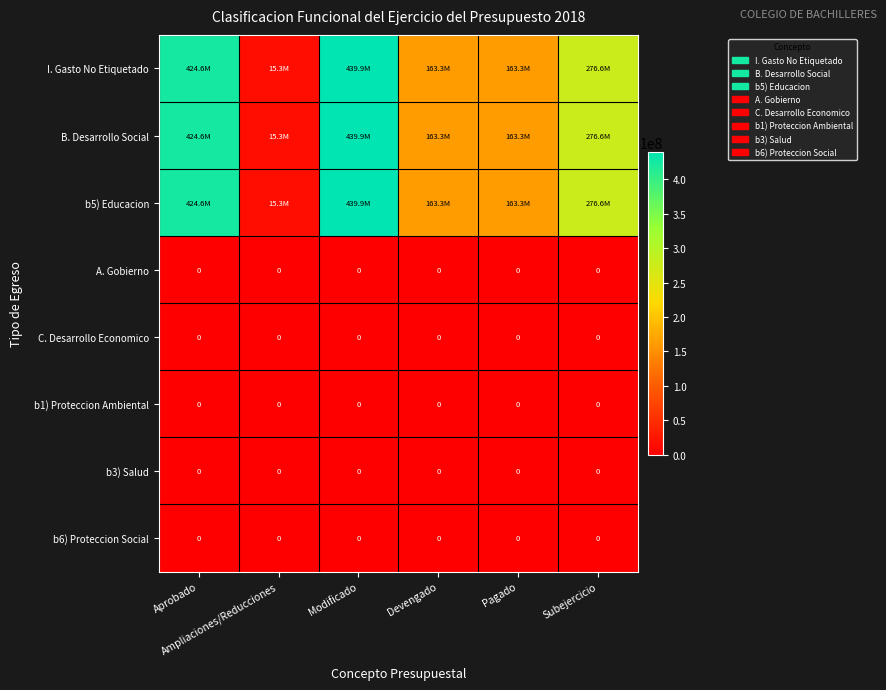

Rank the series at Ampliaciones/Reducciones from lowest to highest value.

A. Gobierno, C. Desarrollo Economico, b1) Proteccion Ambiental, b3) Salud, b6) Proteccion Social, I. Gasto No Etiquetado, B. Desarrollo Social, b5) Educacion